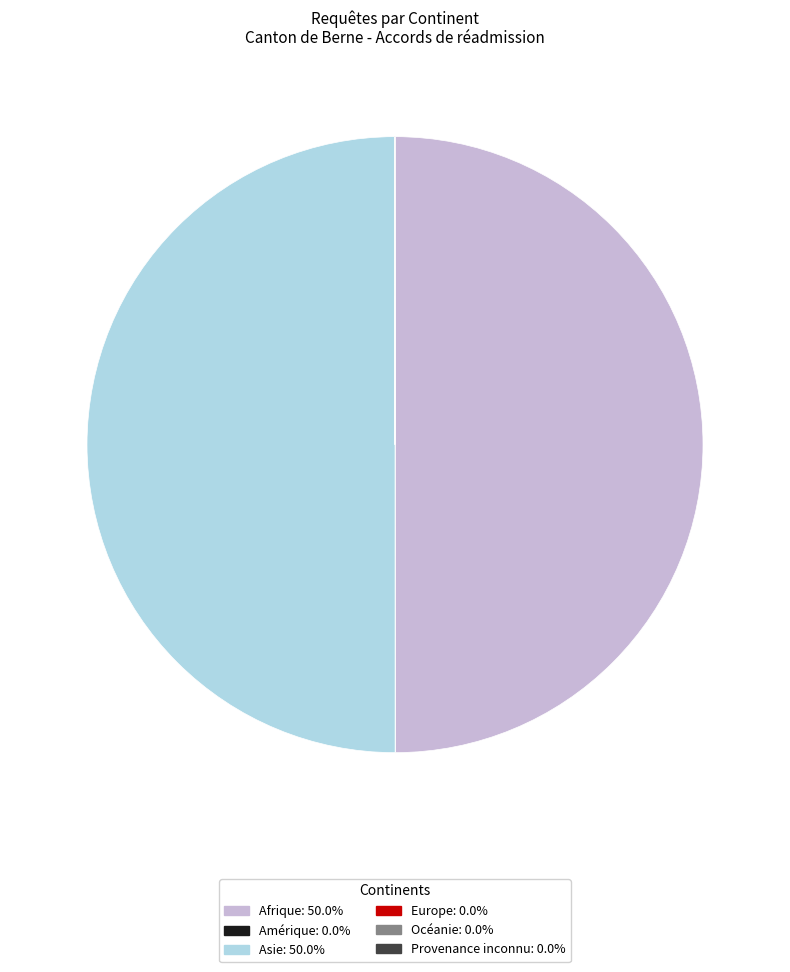

Does Afrique account for over 50% of the chart?

No